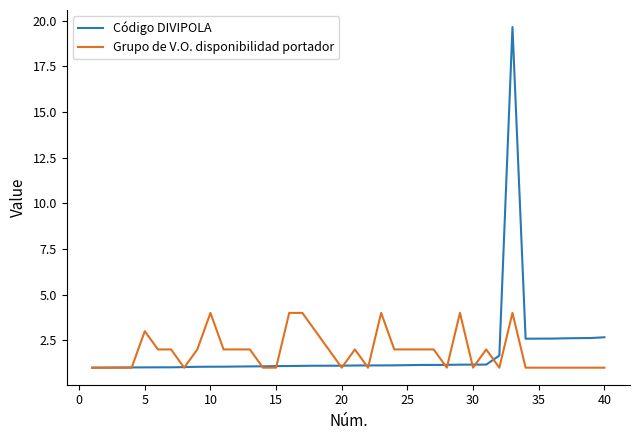

How many categories are shown in the chart?

40